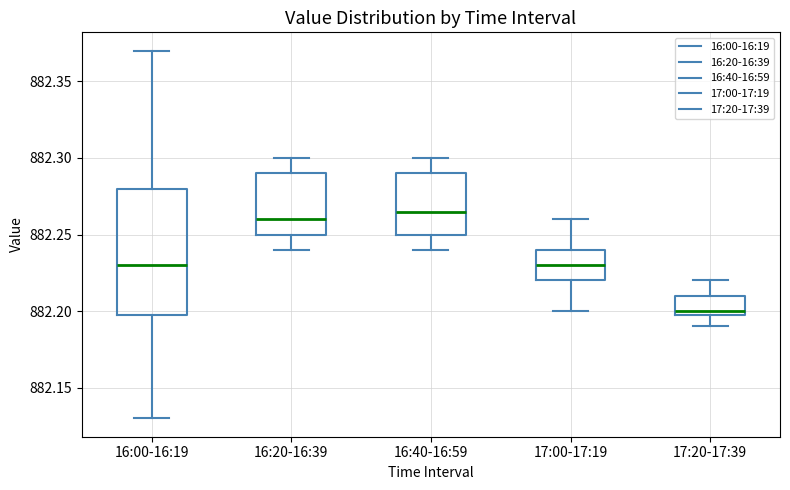

Where does the upper whisker of the box for 16:00-16:19 end on the y-axis? The values are not printed on the chart, so give them approximately, as read against the axis.

882.370